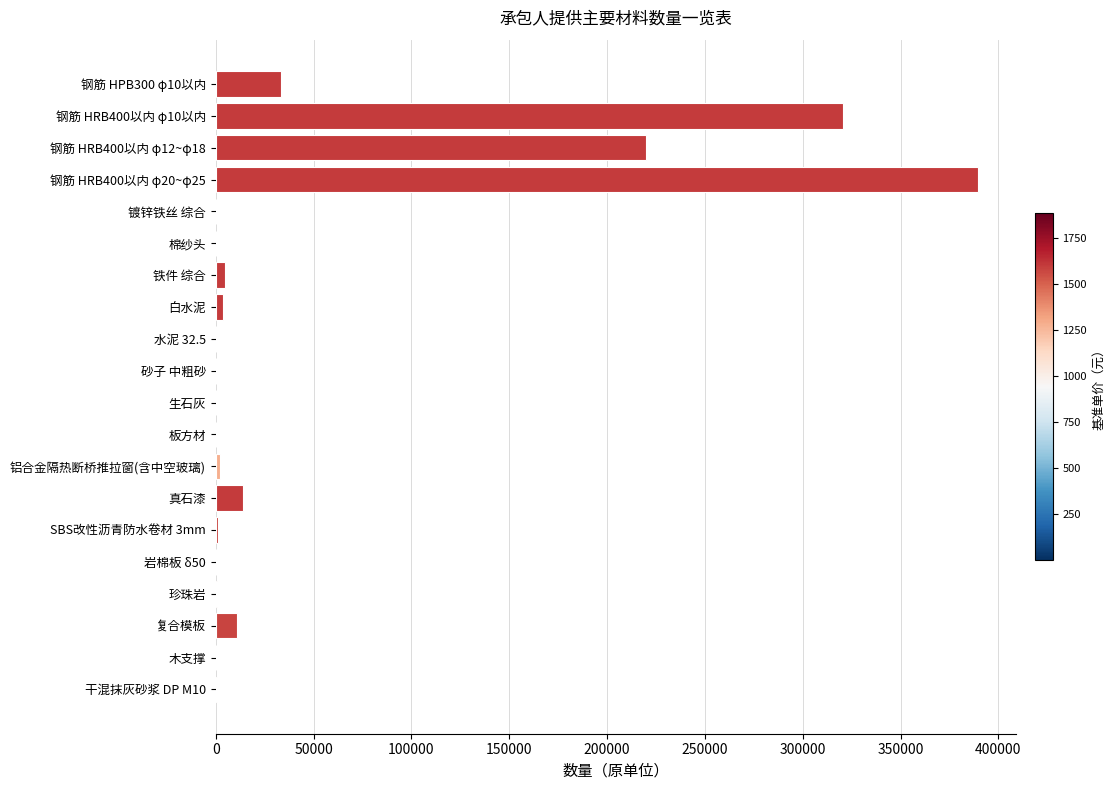

What is the sum of all values?

1002306.0